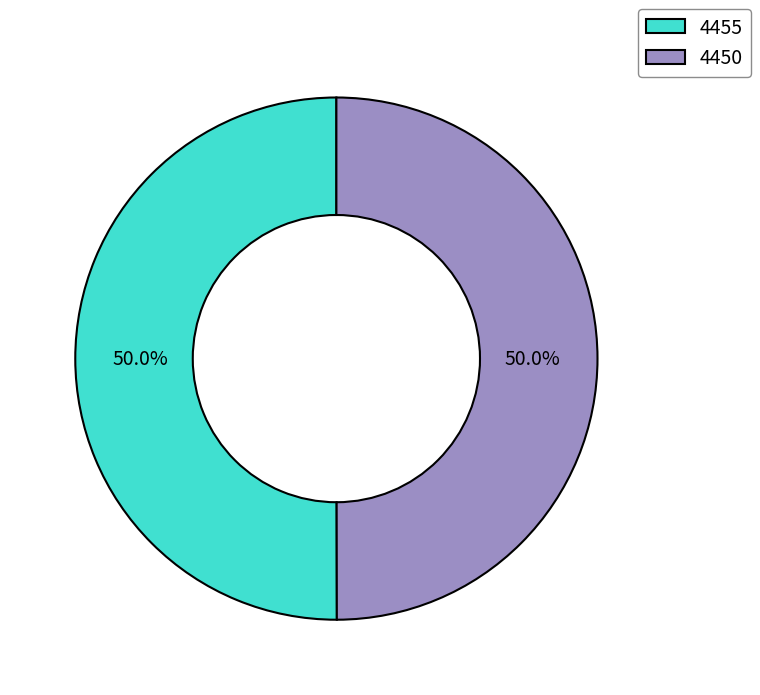

What percentage is the 4455 slice, to the nearest percent?

50%